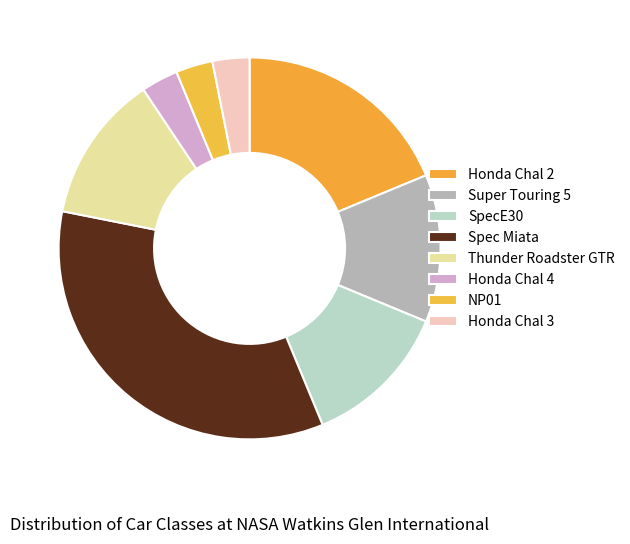

How many slices are in this pie chart?

8